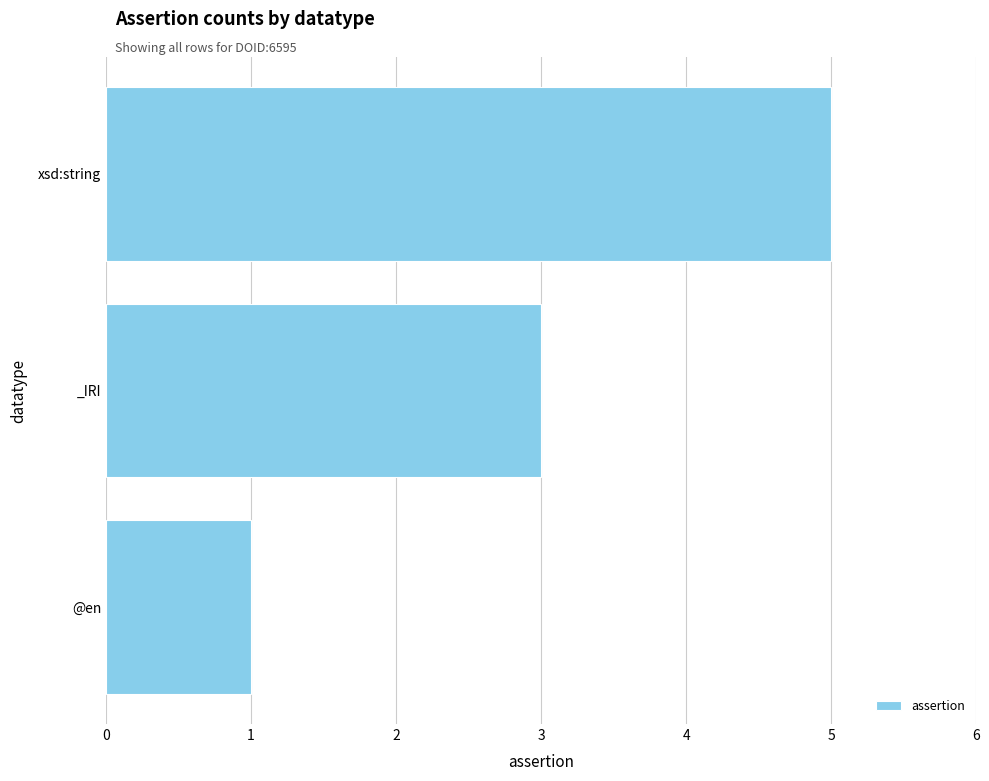

Reading top to bottom, what are all the values shown in this chart?

5	3	1